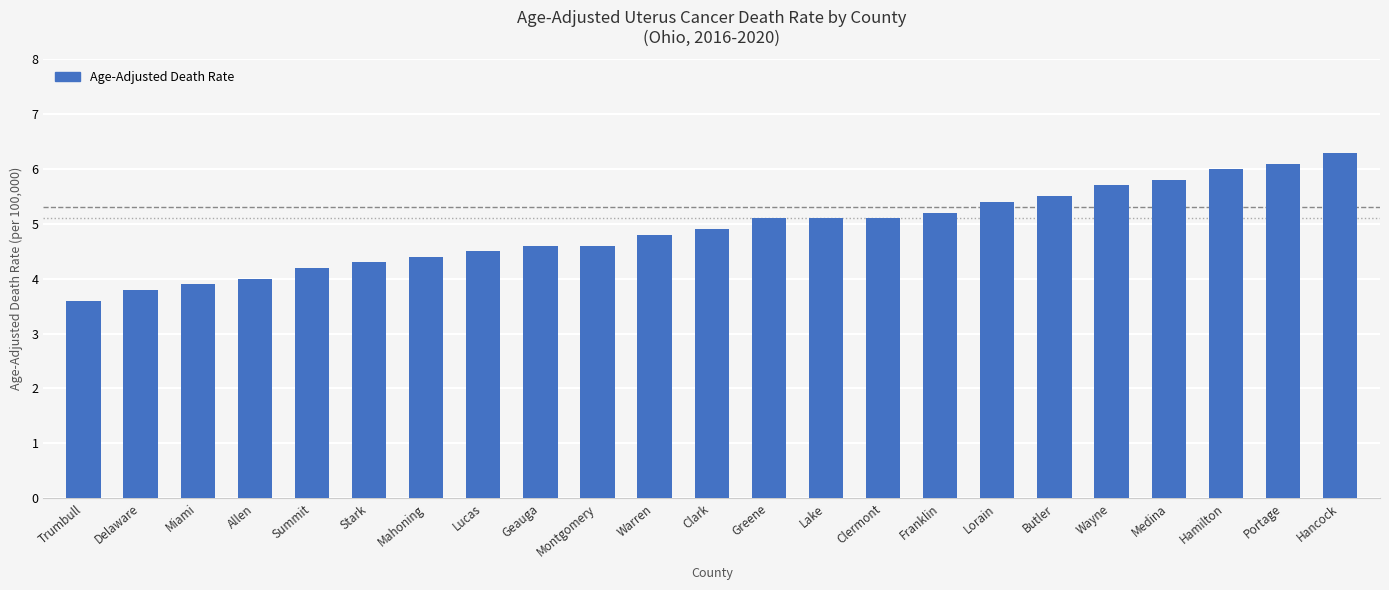

The value at Franklin is 5.2. True or false?

True